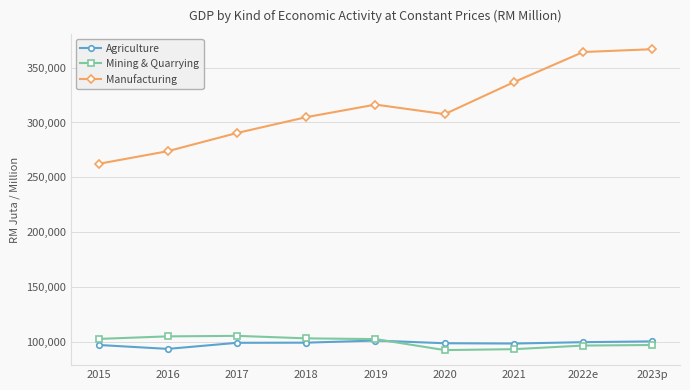

What is the difference between the maximum and minimum values in the Mining & Quarrying series?

12959